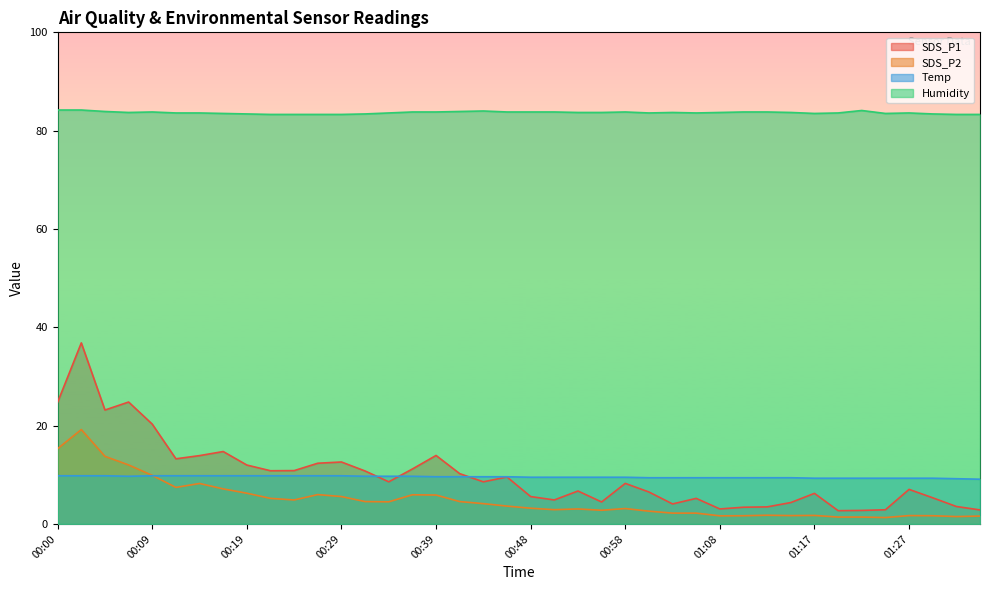

What is the greatest value displayed?

84.2